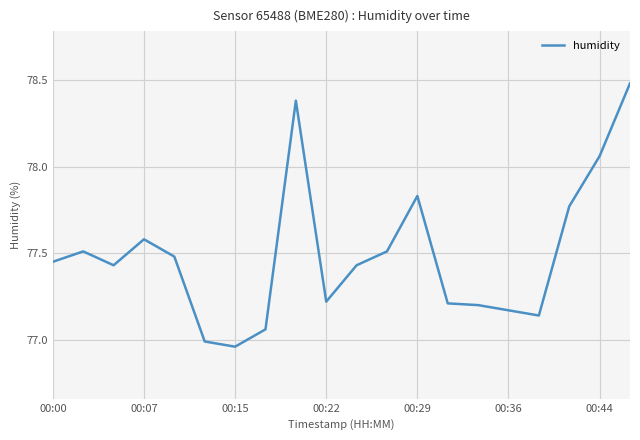

What is the sum of all values?

1549.9